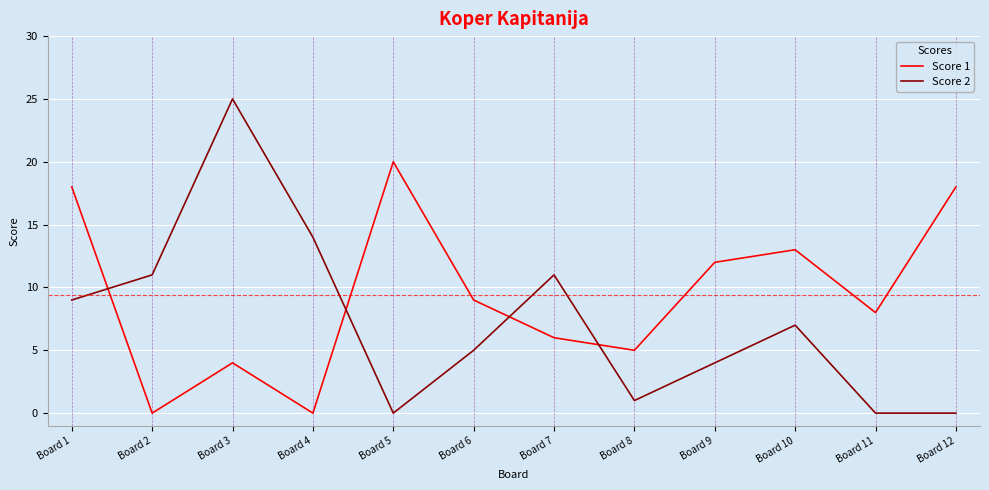

What is the maximum value shown in the chart?

25